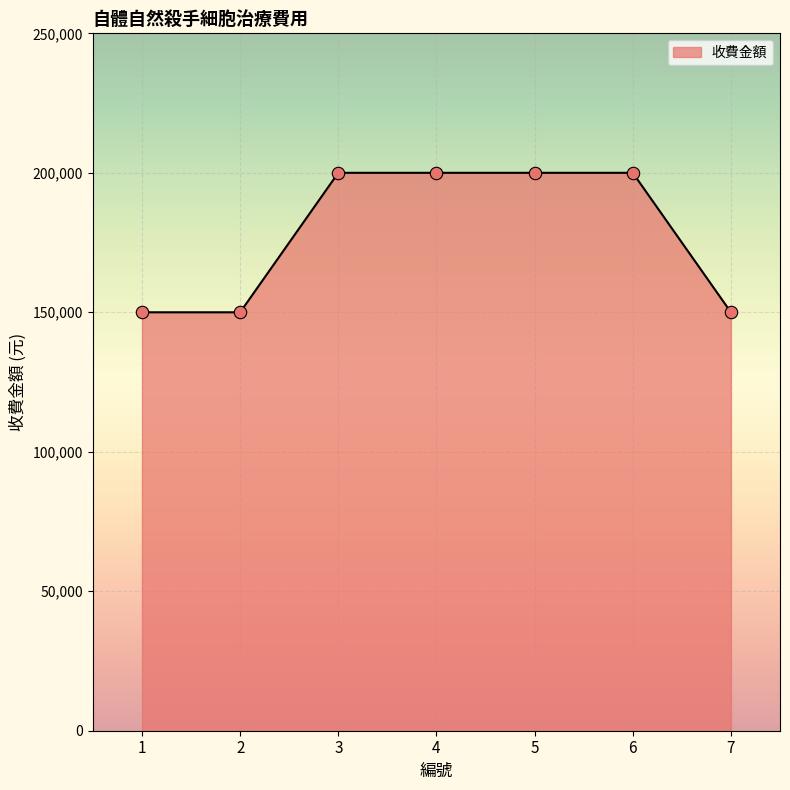

What is the change in value from 5 to 7?

-50000